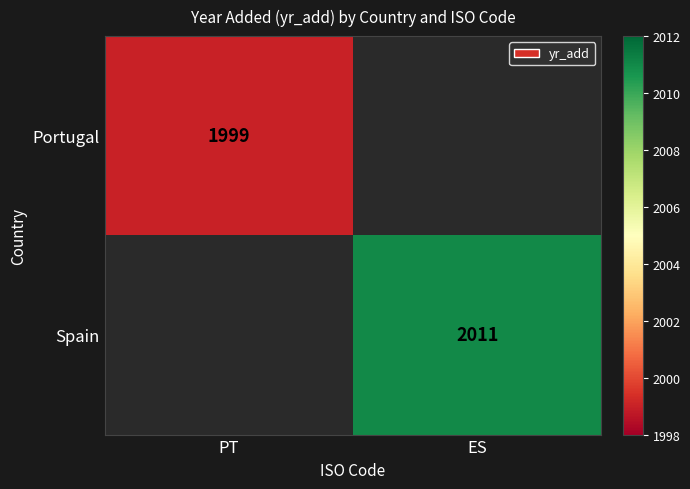

How many categories are shown in the chart?

2